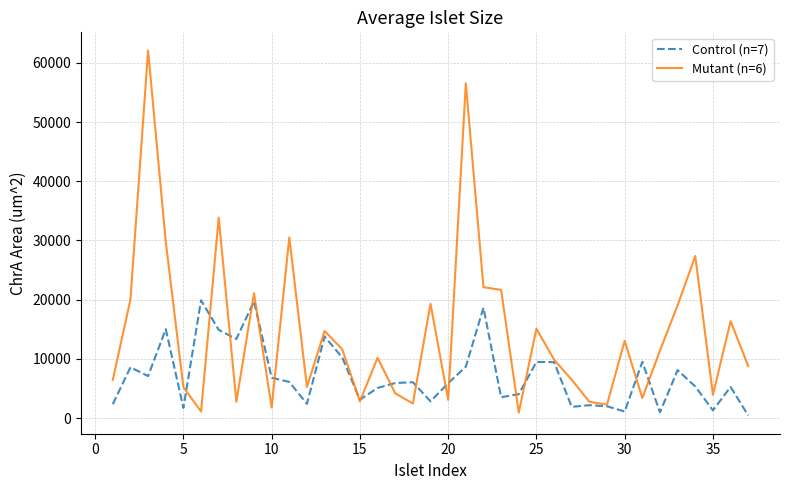

Which series has the widest spread of values?

Mutant (n=6)